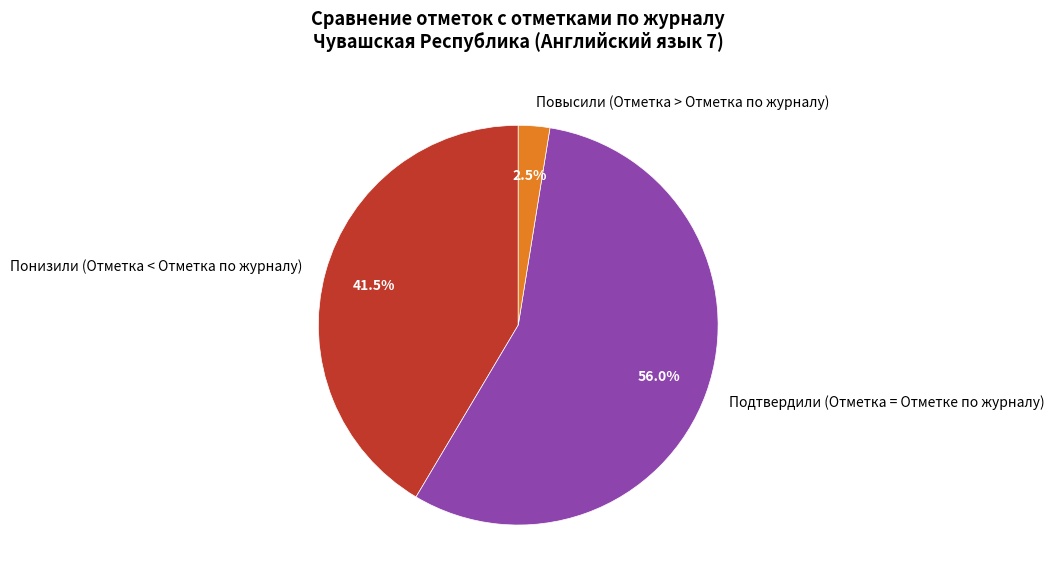

To the nearest percent, what portion does Подтвердили (Отметка = Отметке по журналу) represent?

56%